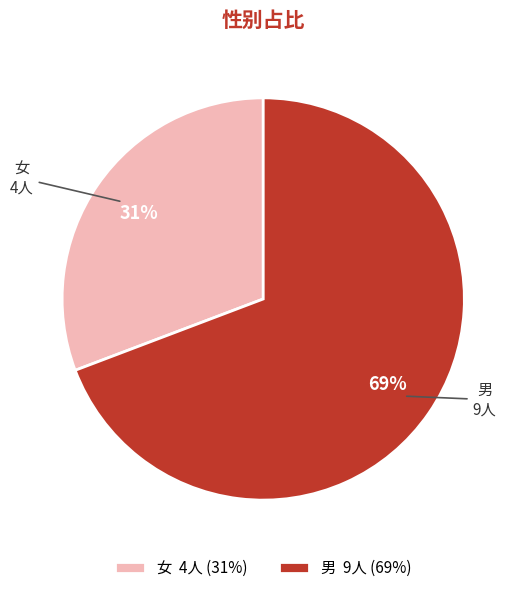

Do 男 and 女 together represent more than half of the pie?

Yes